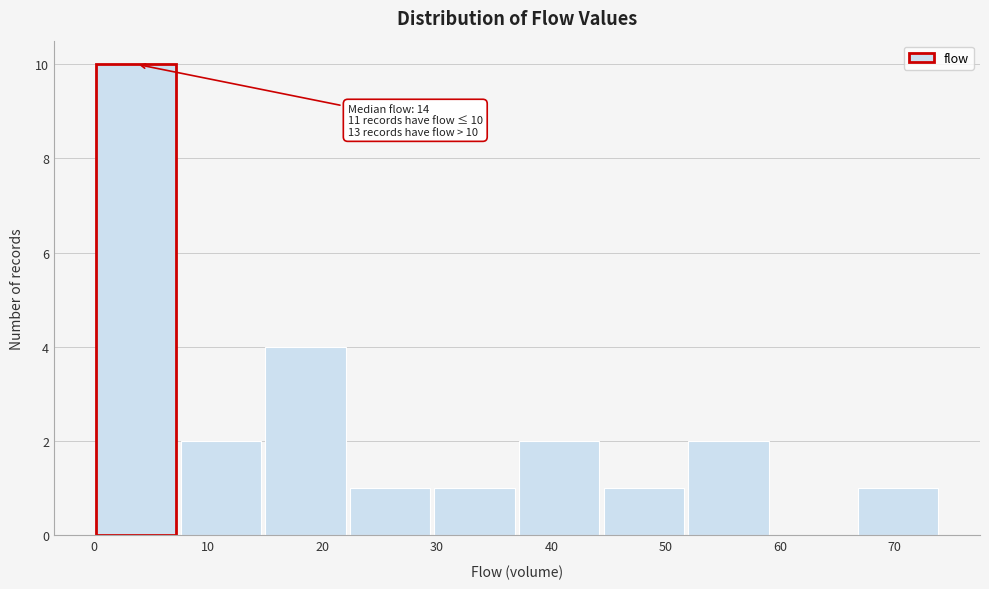

Which range on the x-axis has the tallest bar?

0.0 to 7.4